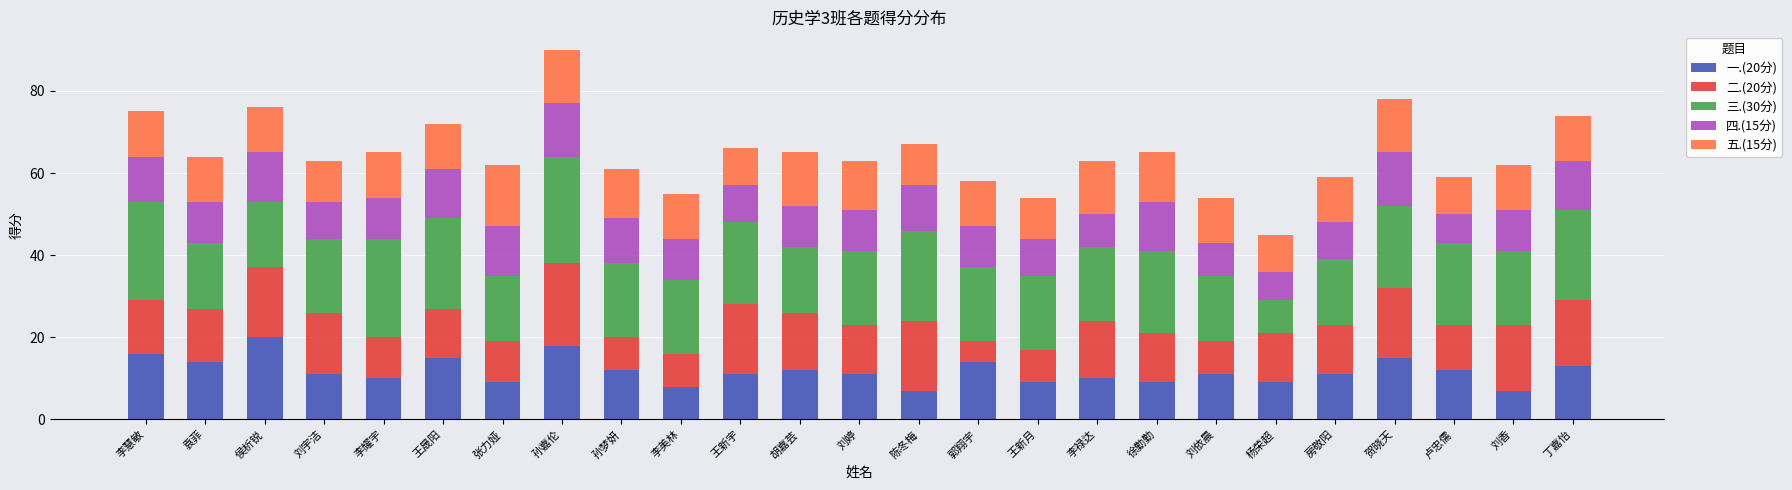

At which category is the sum across all series the highest?

孙嘉伦